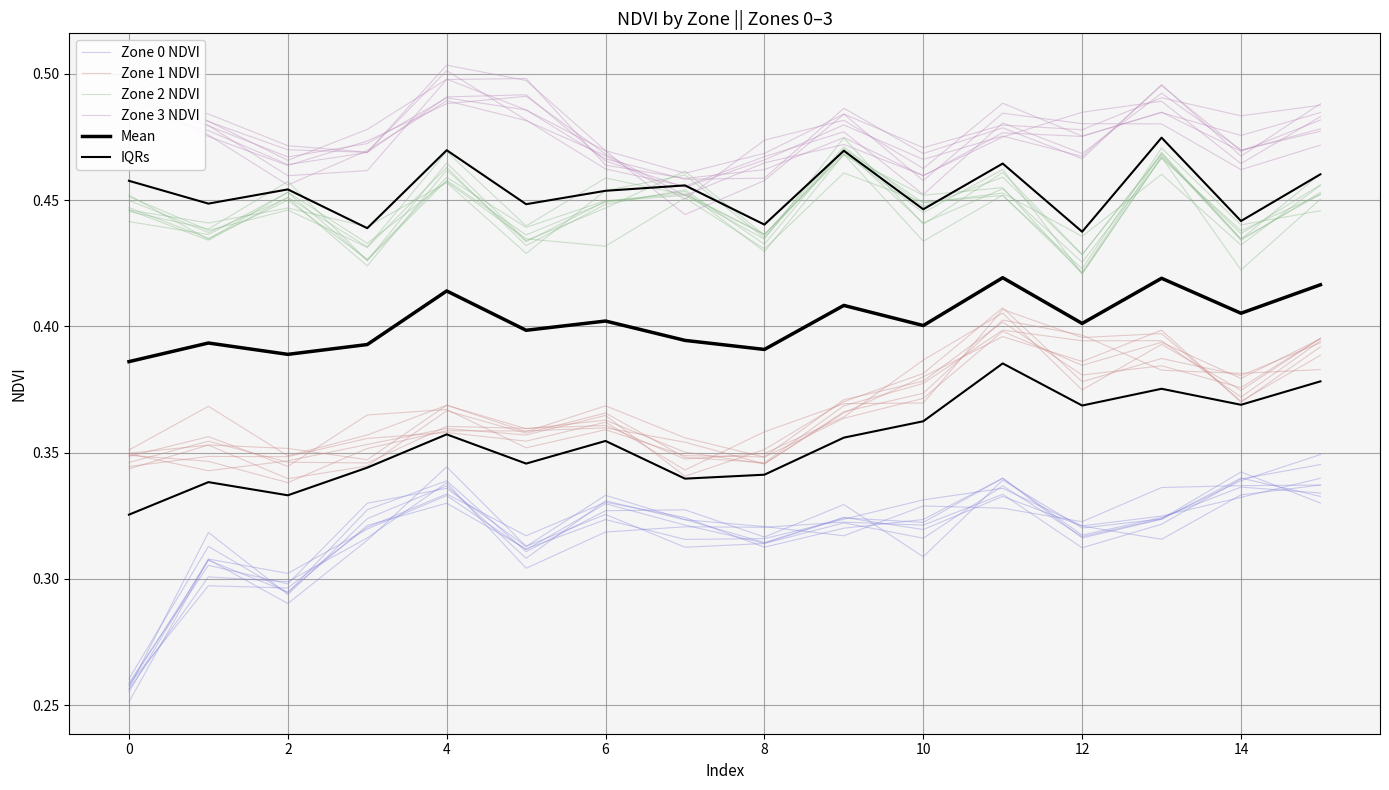

What is the highest value of the Zone 0 NDVI series?

0.3